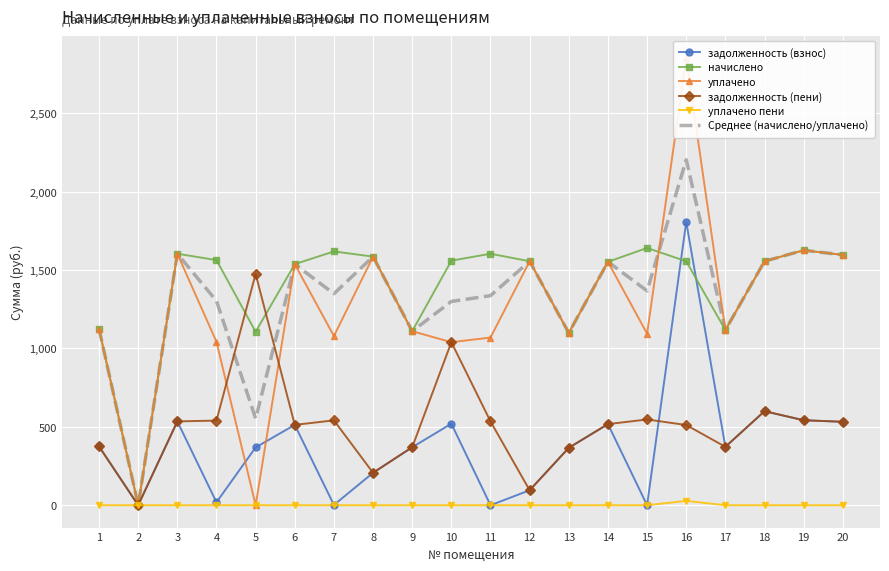

Which series has the largest range (max minus min)?

уплачено